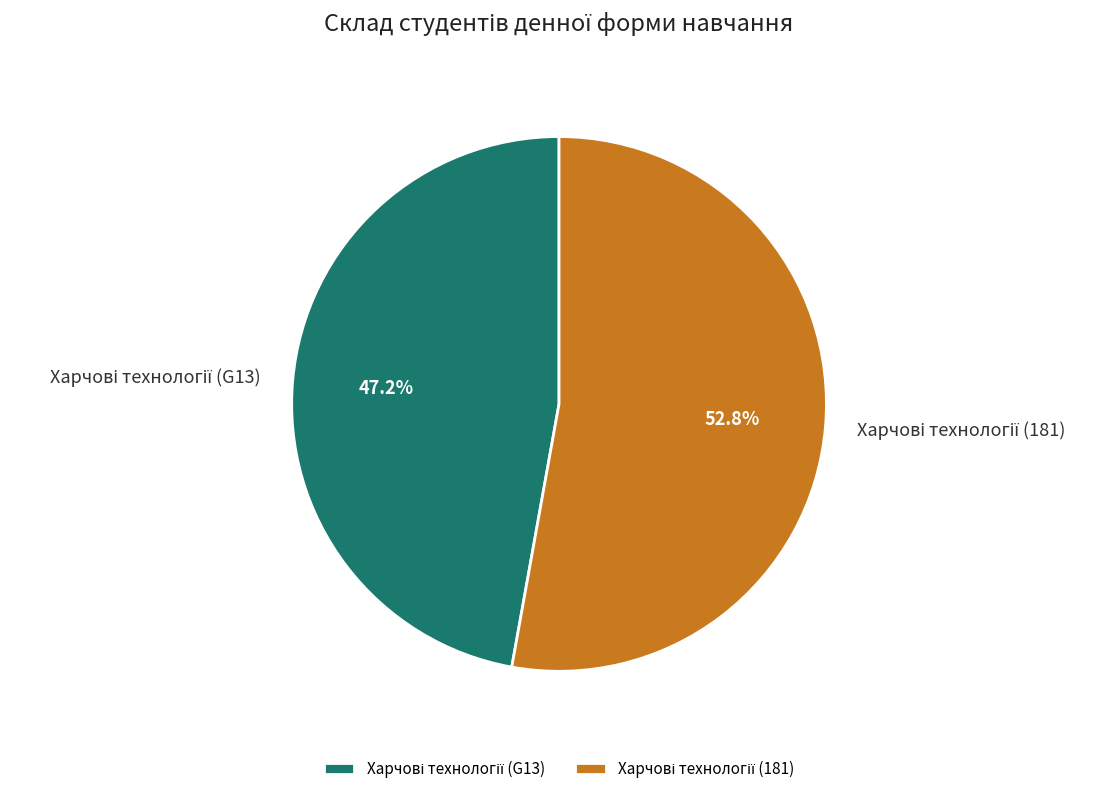

To the nearest percent, what is the difference between the largest and smallest slice percentages?

6%